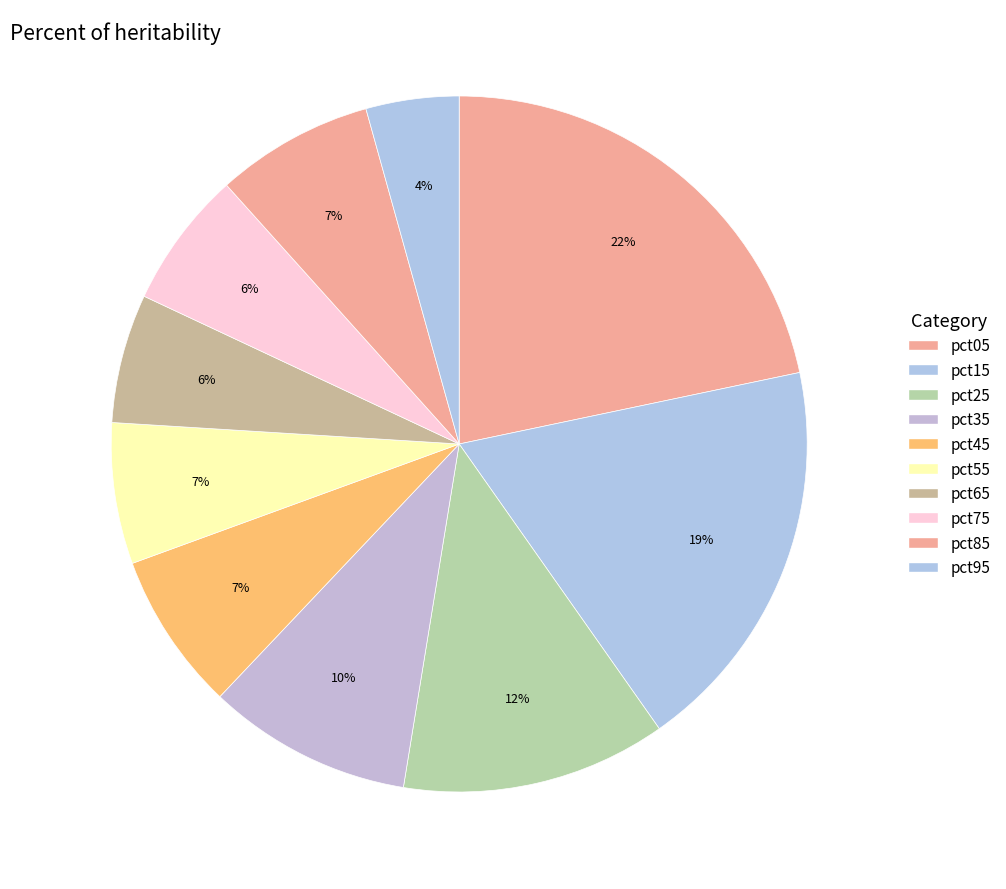

True or false: pct85 accounts for 7% of the total.

True